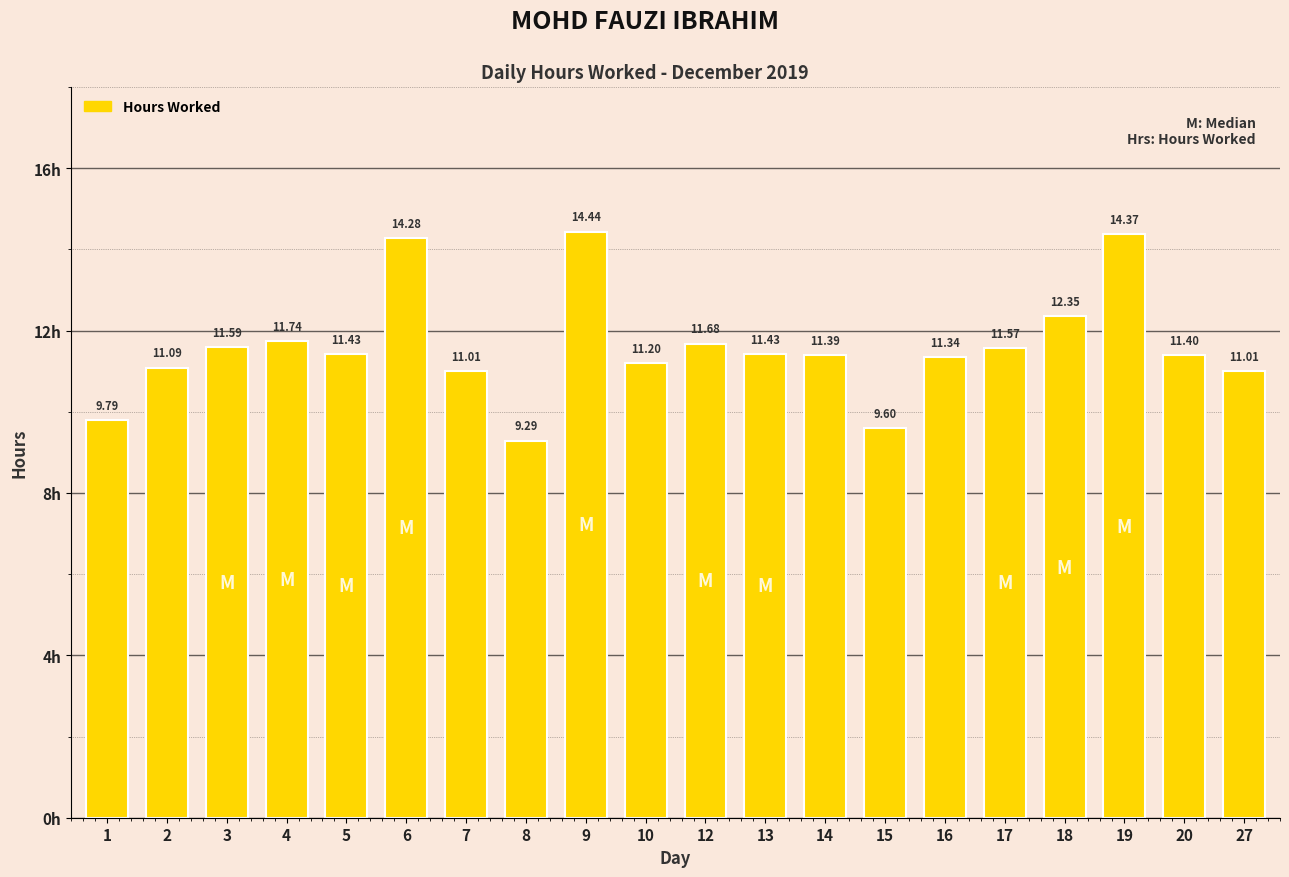

What is the change in value from 6 to 12?

-2.6